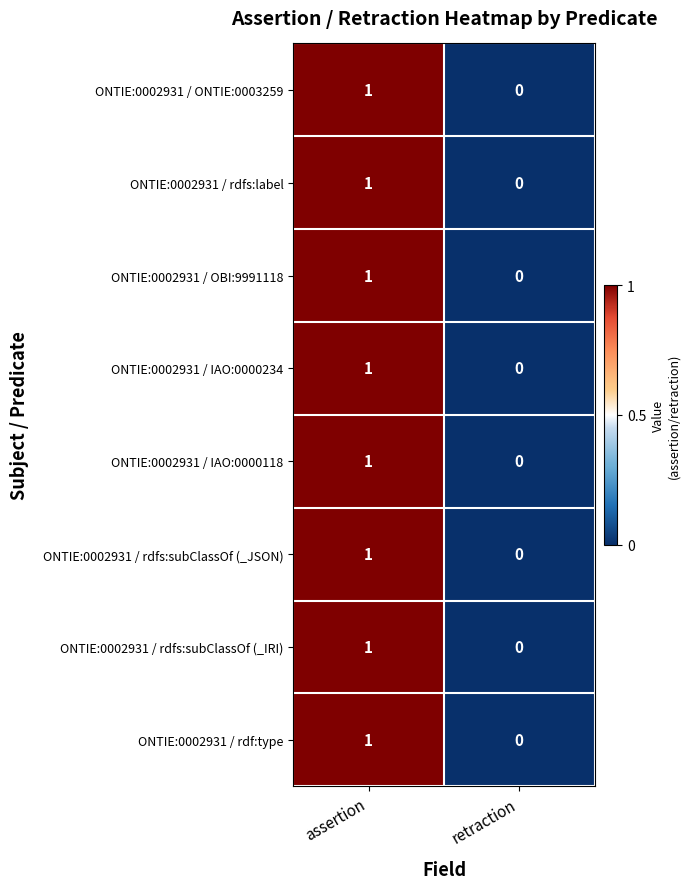

Is the value of ONTIE:0002931 / IAO:0000234 at retraction greater than the value of ONTIE:0002931 / ONTIE:0003259 at assertion?

No